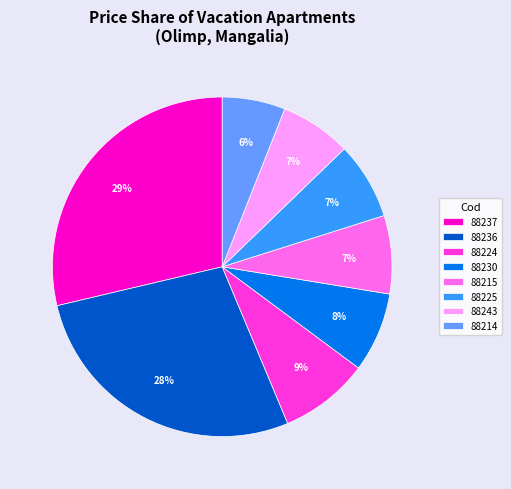

Does 88230 represent more than half of the total?

No